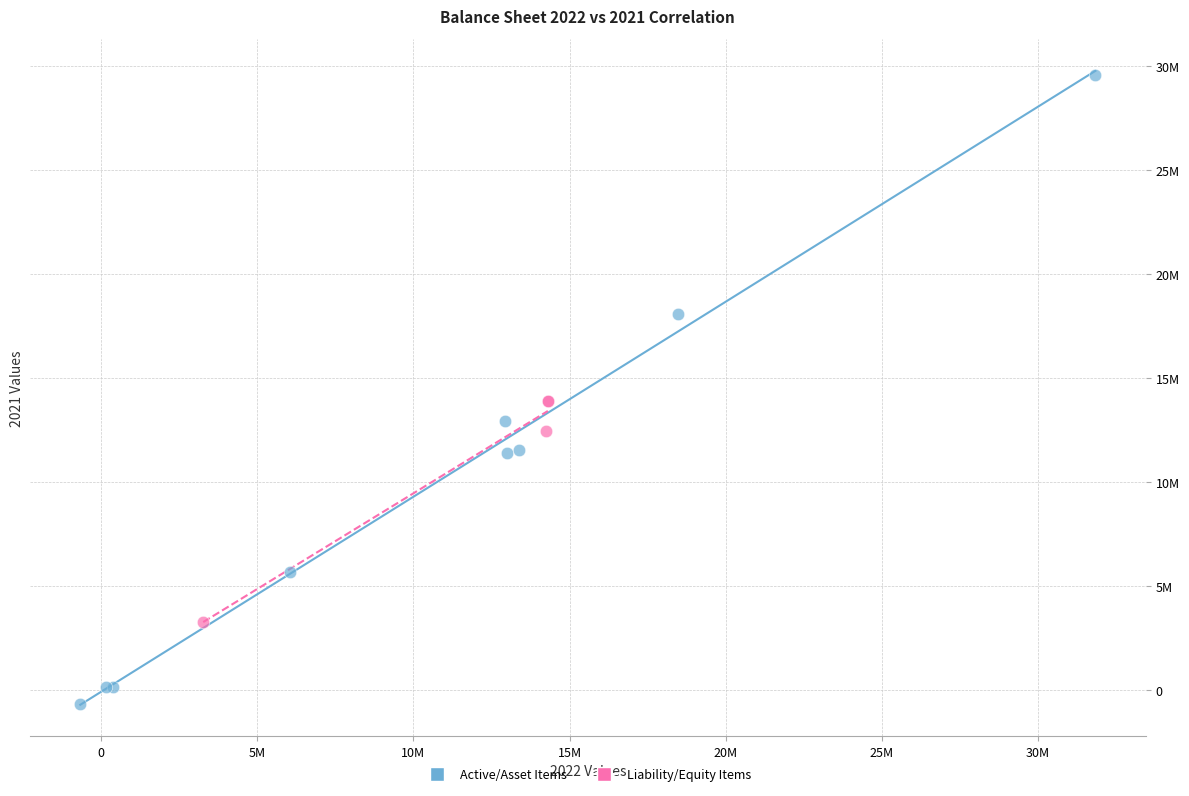

Which series contains the lowest Y value?

Active/Asset Items